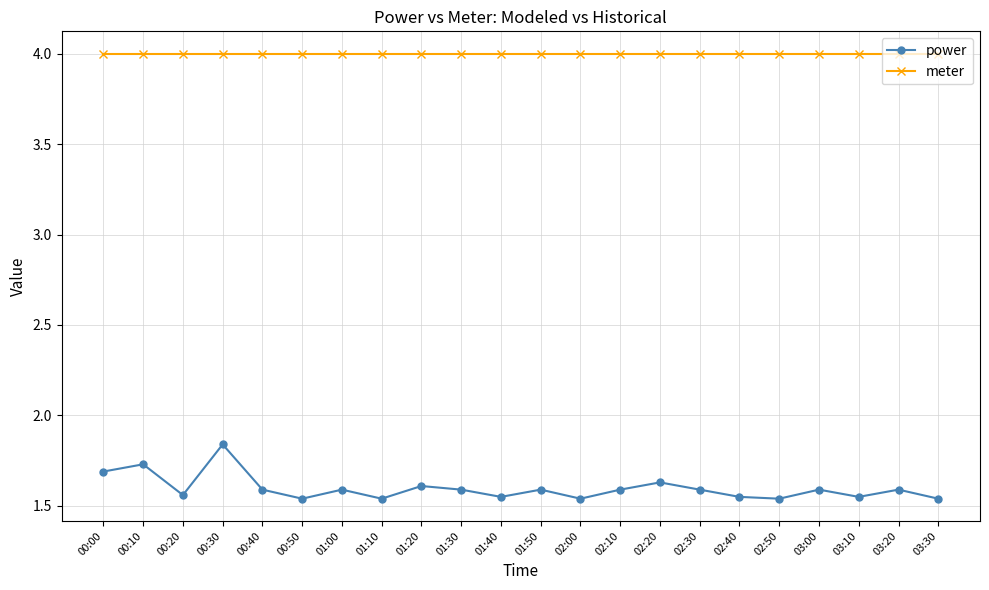

What is the label of the 3rd point from the right?

03:10